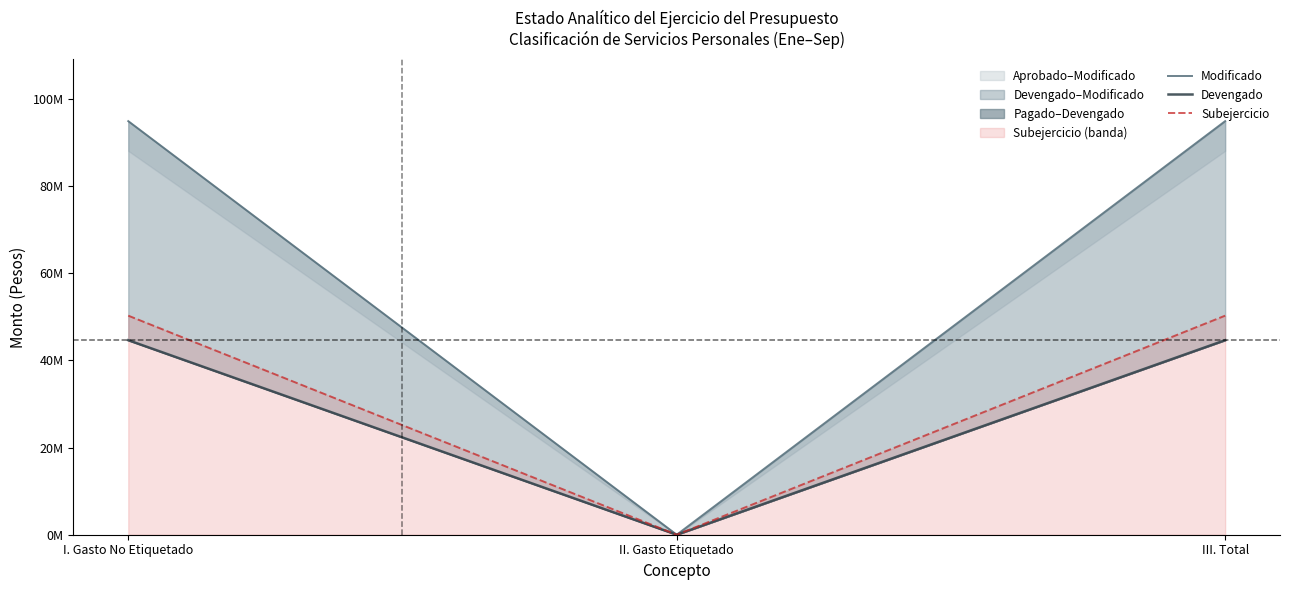

Reading left to right, transcribe all the data shown in this chart.

Modificado: 94950441.5	0.0	94950441.5
Devengado: 44658466.3	0.0	44658466.3
Subejercicio: 50291975.2	0.0	50291975.2